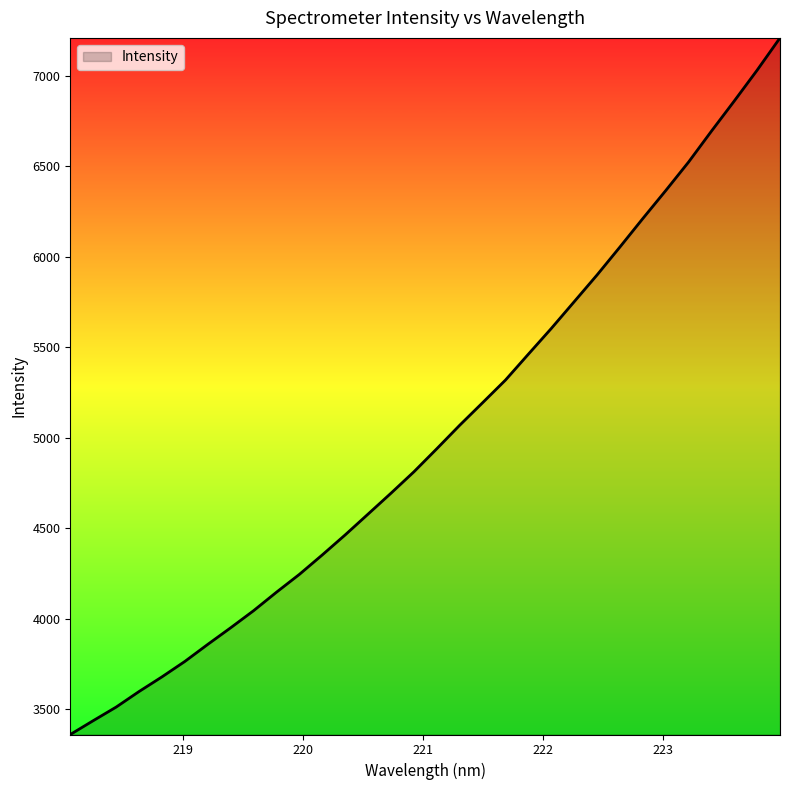

What is the smallest value displayed?

3358.7